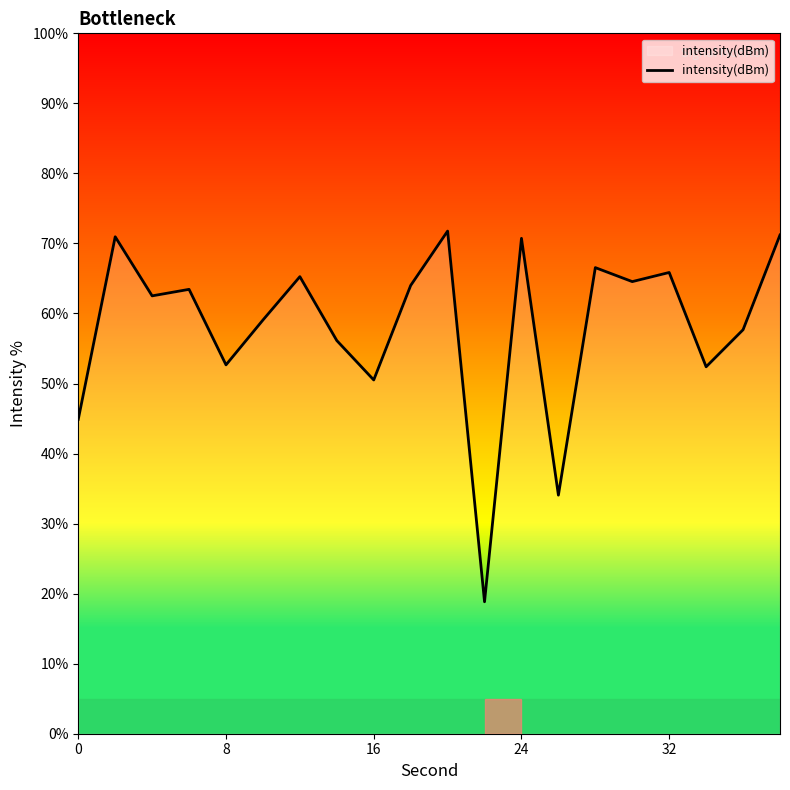

Does the chart display data point markers on the line(s)?

No